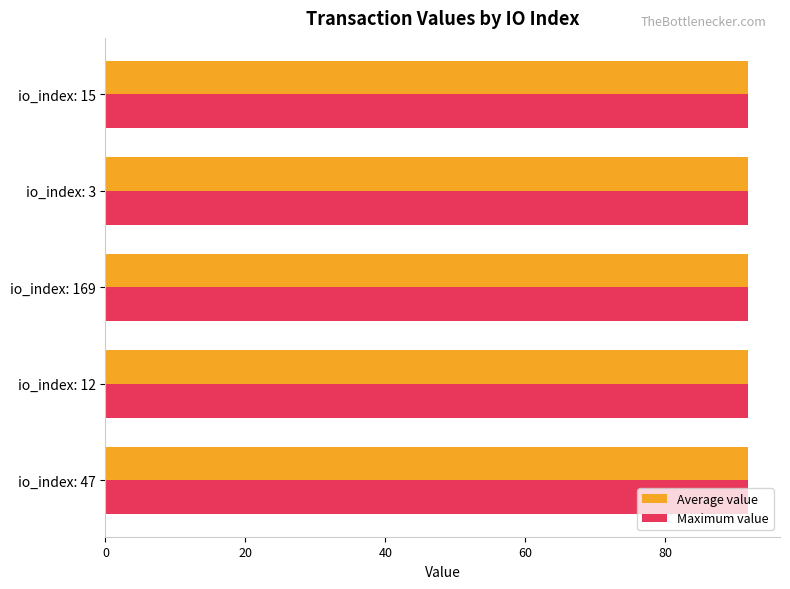

The value of Maximum value at io_index: 47 is 44.2. True or false?

False